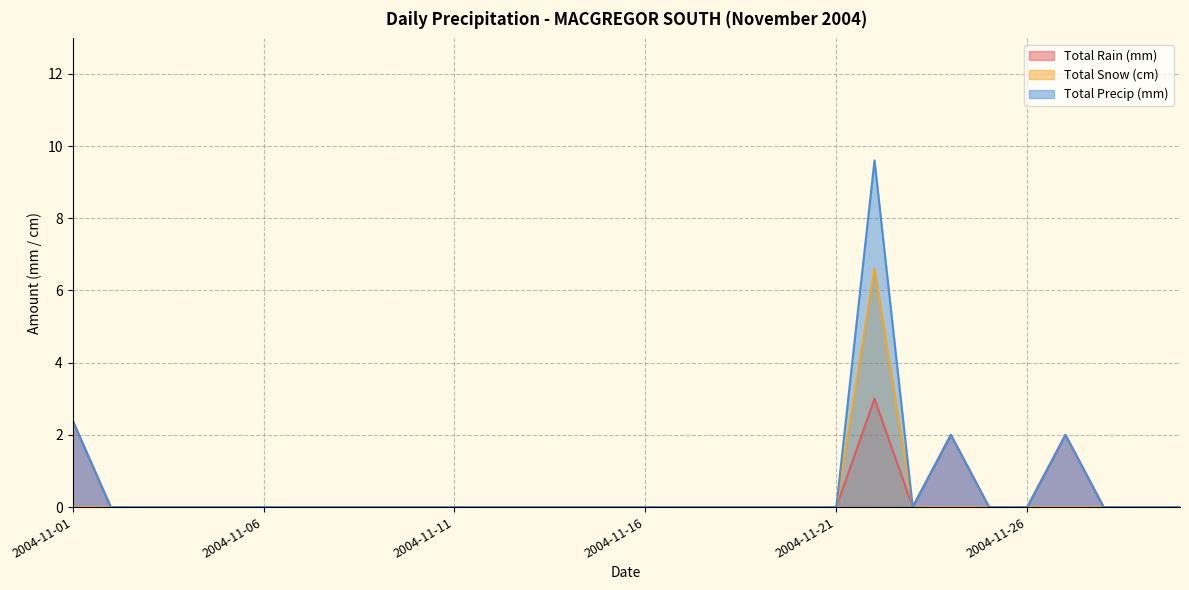

What is the difference between the maximum and minimum values in the Total Precip (mm) series?

9.6